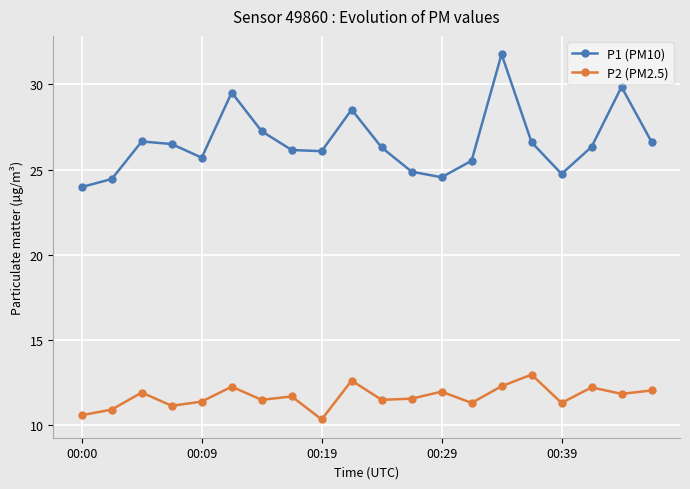

What is the value of the P1 (PM10) point at the 6th from the left?

29.5